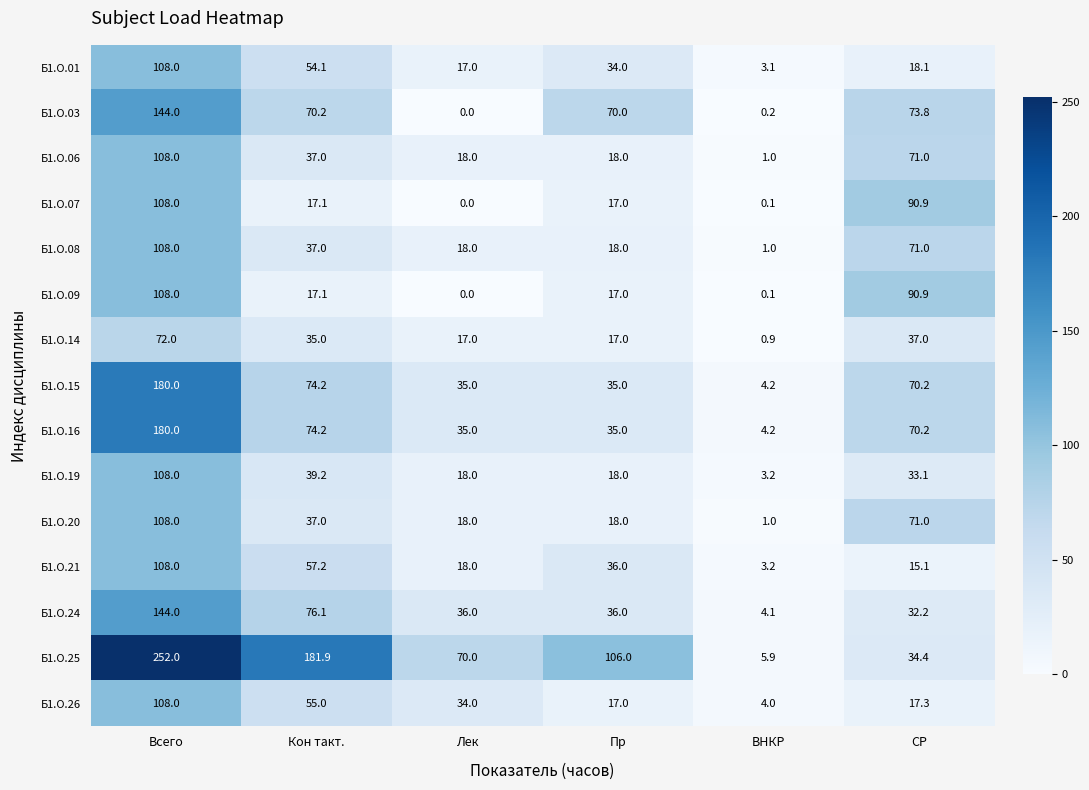

Which label corresponds to the largest value in the chart?

Всего